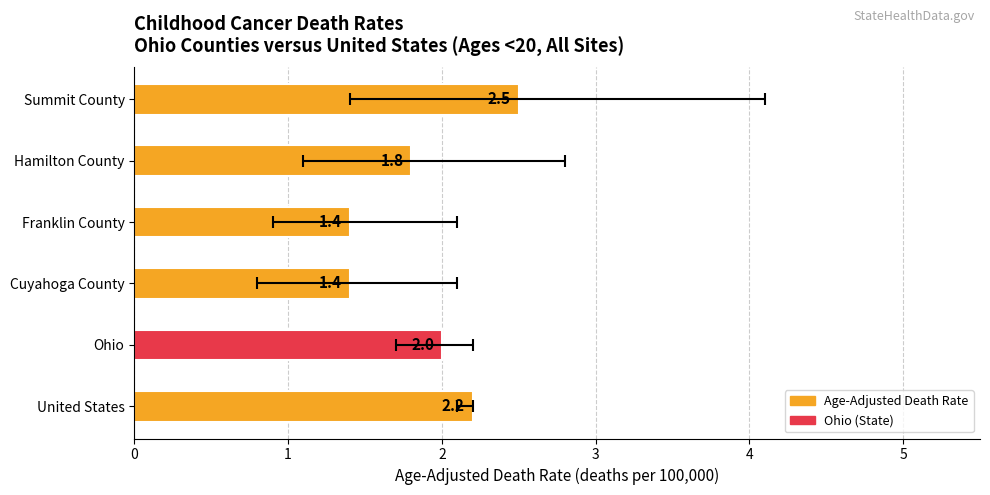

What is the maximum value shown in the chart?

2.5